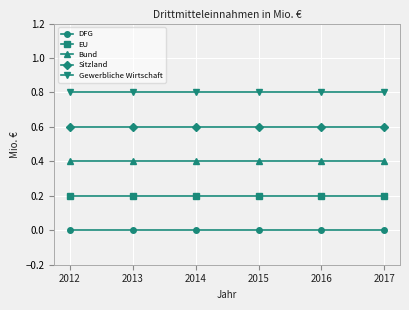

What is the approximate value of Sitzland at 2017?

0.6